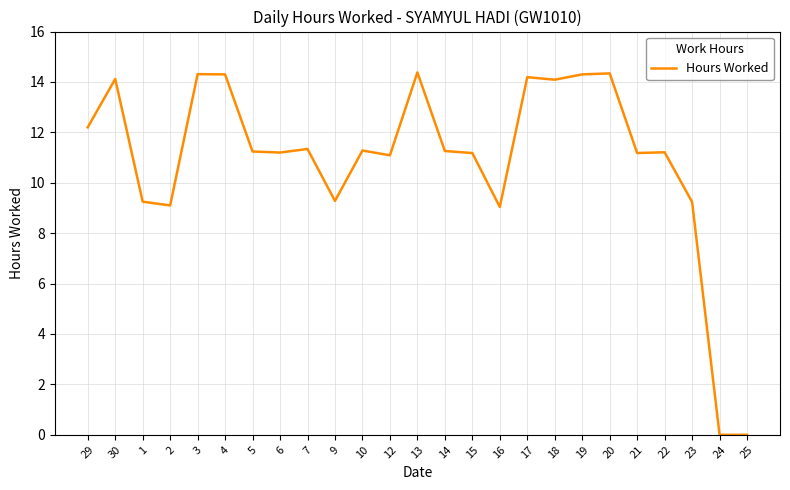

Is it true that the value at 23 is 9.2?

True